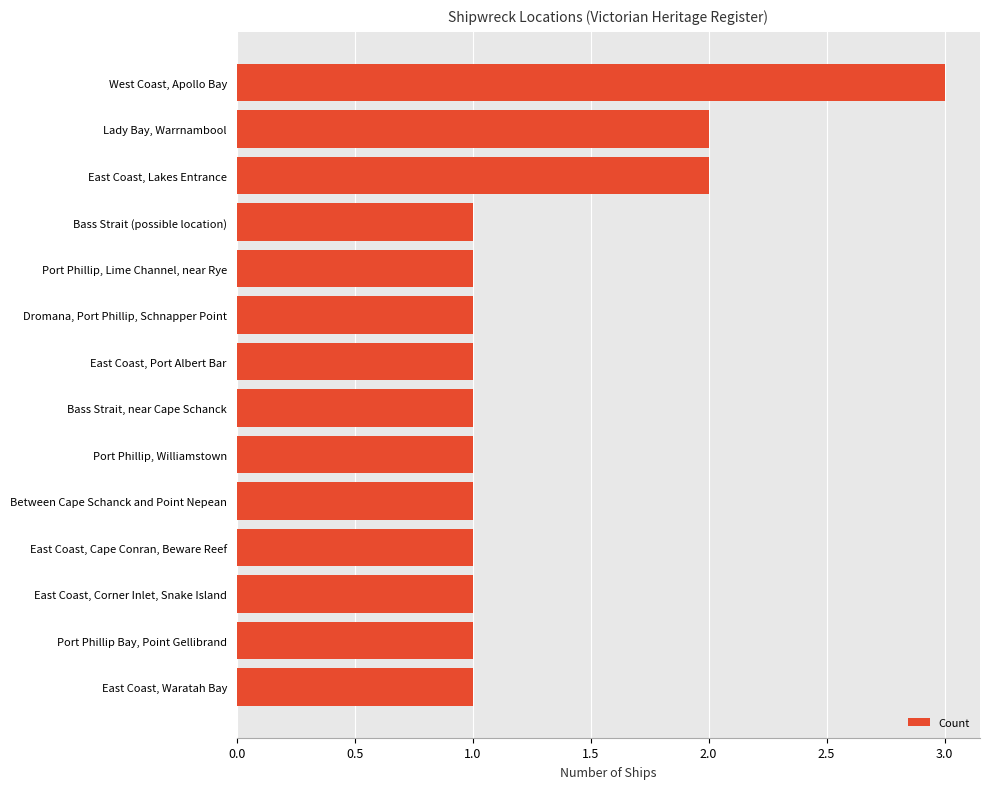

What is the ratio of the value at Lady Bay, Warrnambool to the value at Port Phillip Bay, Point Gellibrand?

2.0